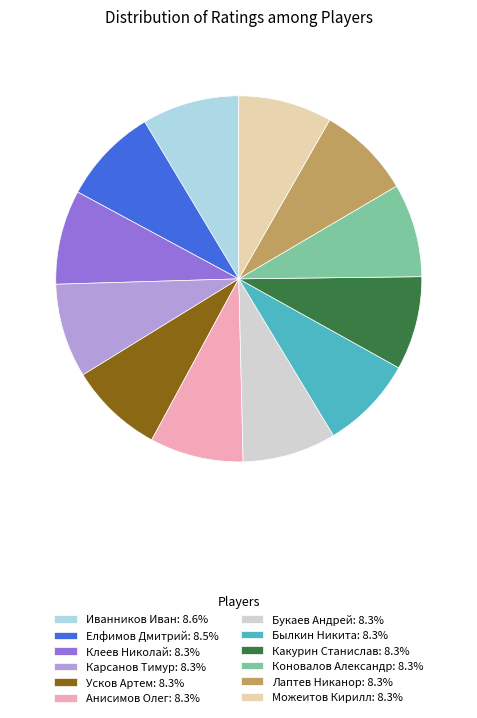

Is it true that Усков Артем is 1% of the pie?

False